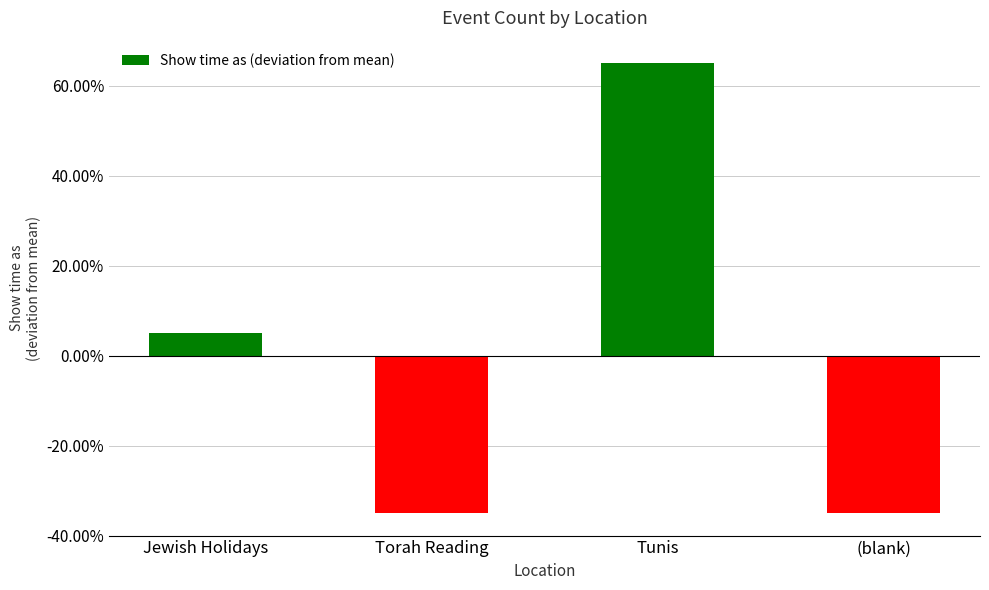

How many bars are there in total?

4